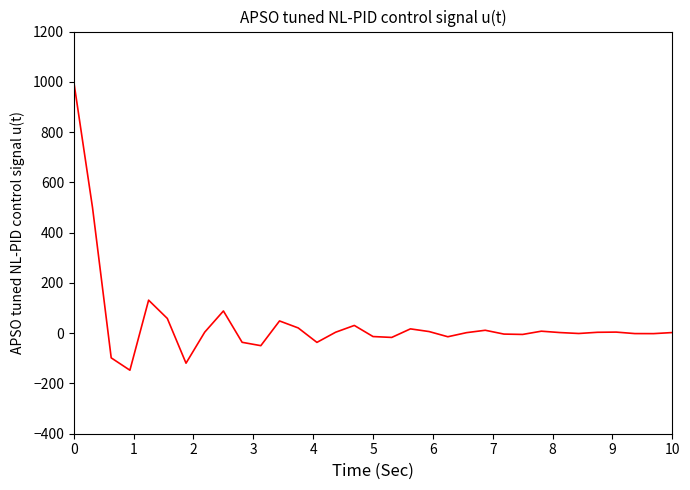

What is the maximum value shown in the chart?

1000.0